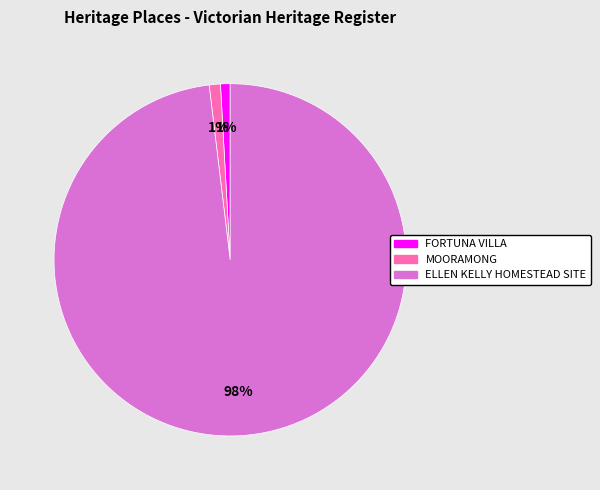

What is the largest slice in the pie chart?

ELLEN KELLY HOMESTEAD SITE